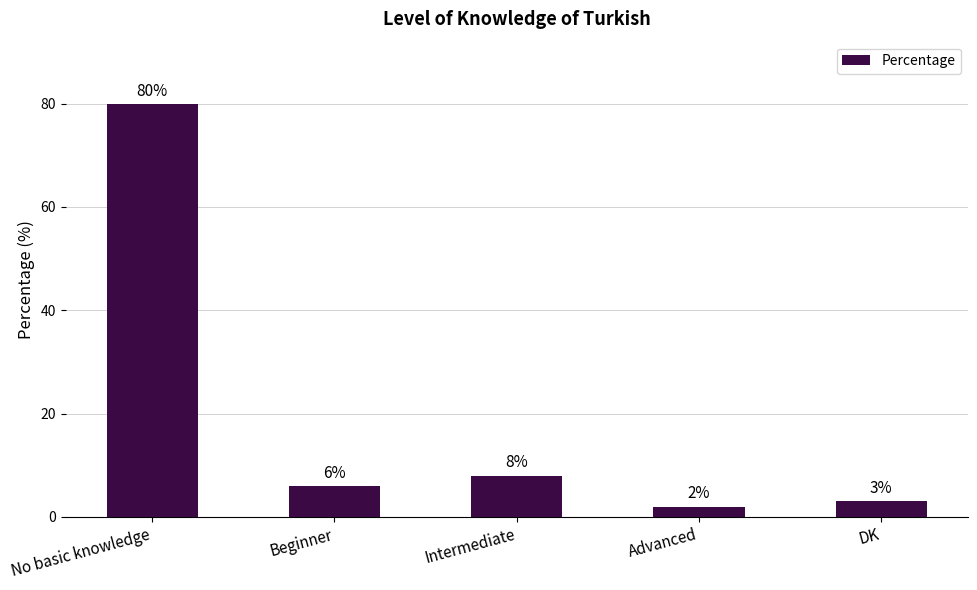

Where is the data nearest to the value 41?

Intermediate